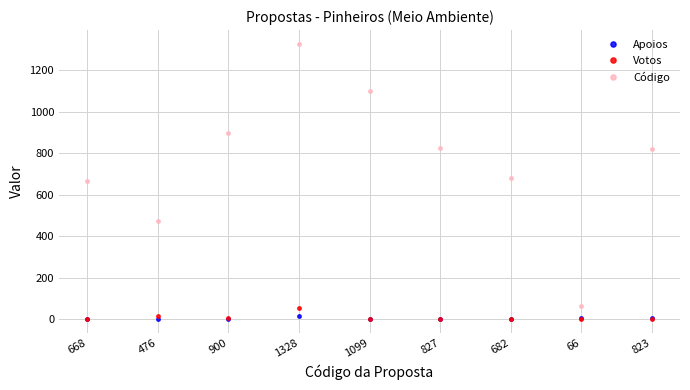

At which category does the chart reach its peak across all series?

1328